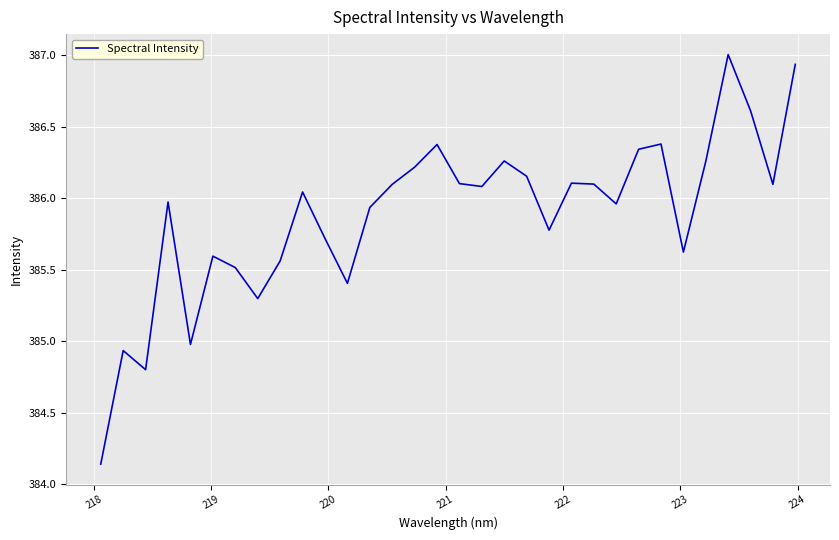

What is the difference between the second highest and second lowest values?

2.1